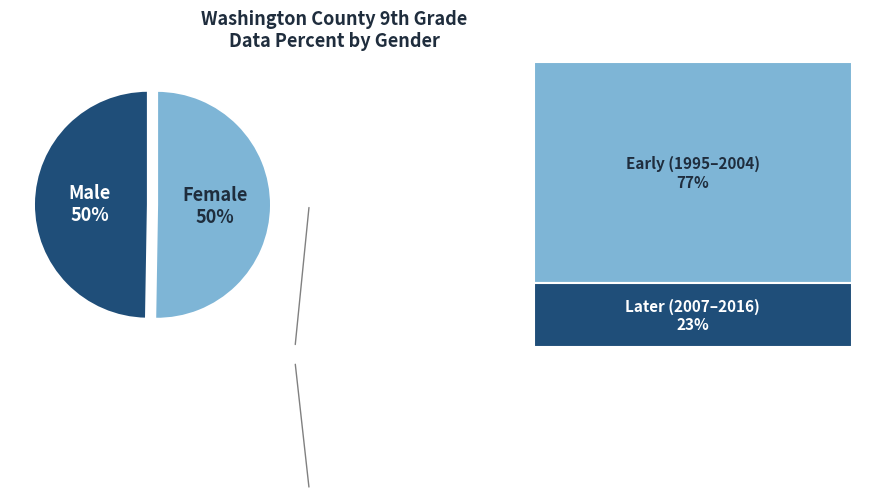

How many segments does this pie chart have?

2